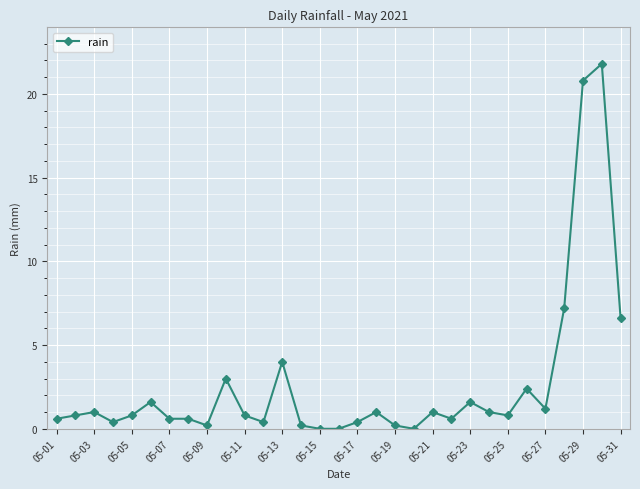

What is the value of the 10th point from the left?

3.0